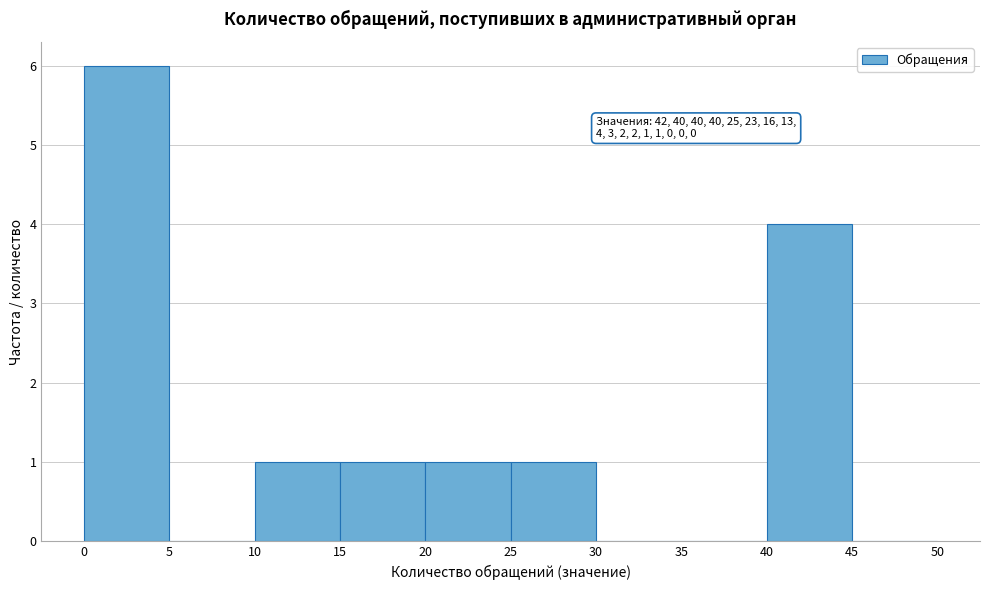

Which range on the x-axis has the tallest bar?

0 to 5